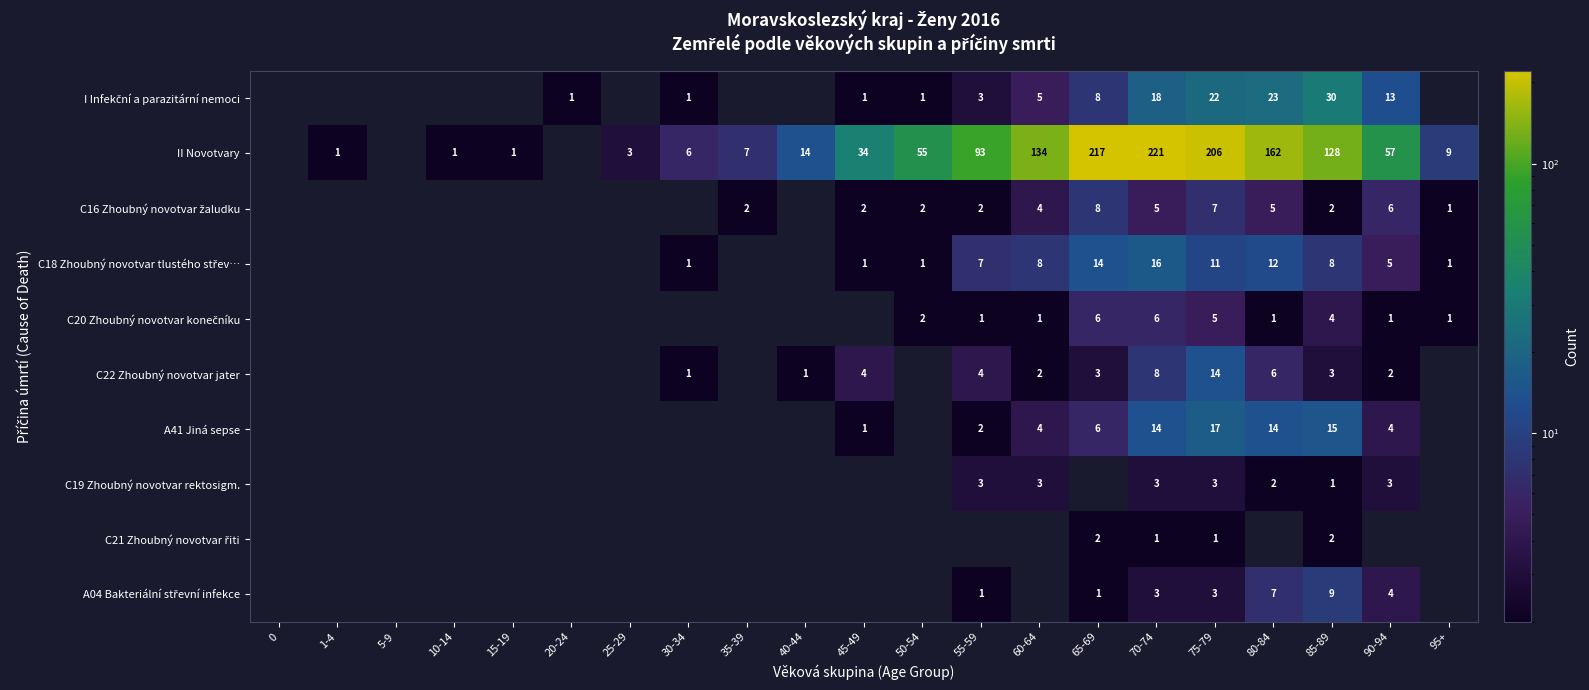

What is the difference between the highest and lowest values at 60-64?

134